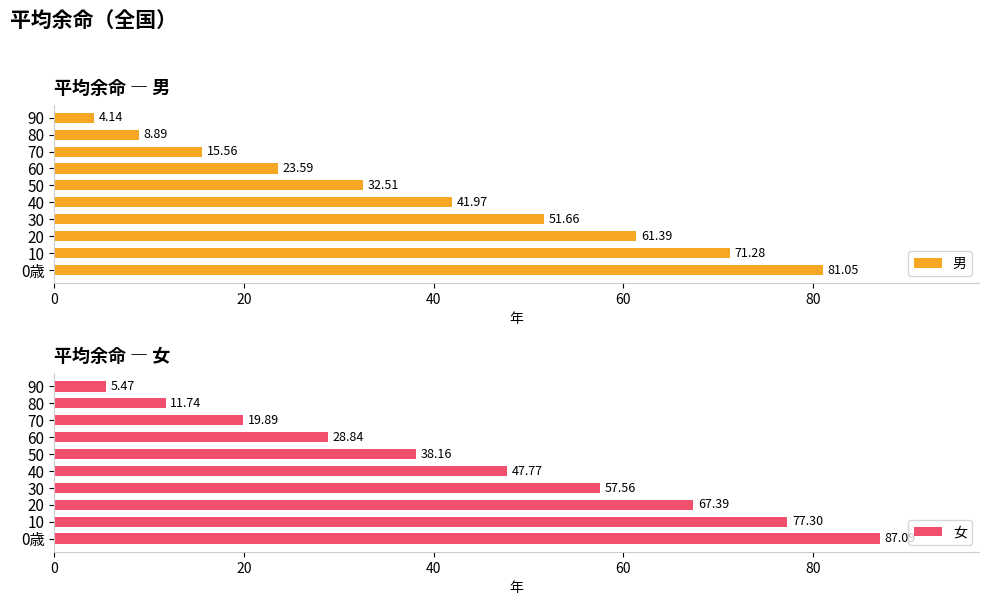

What is the difference between the maximum and minimum values in the 男 series?

76.9